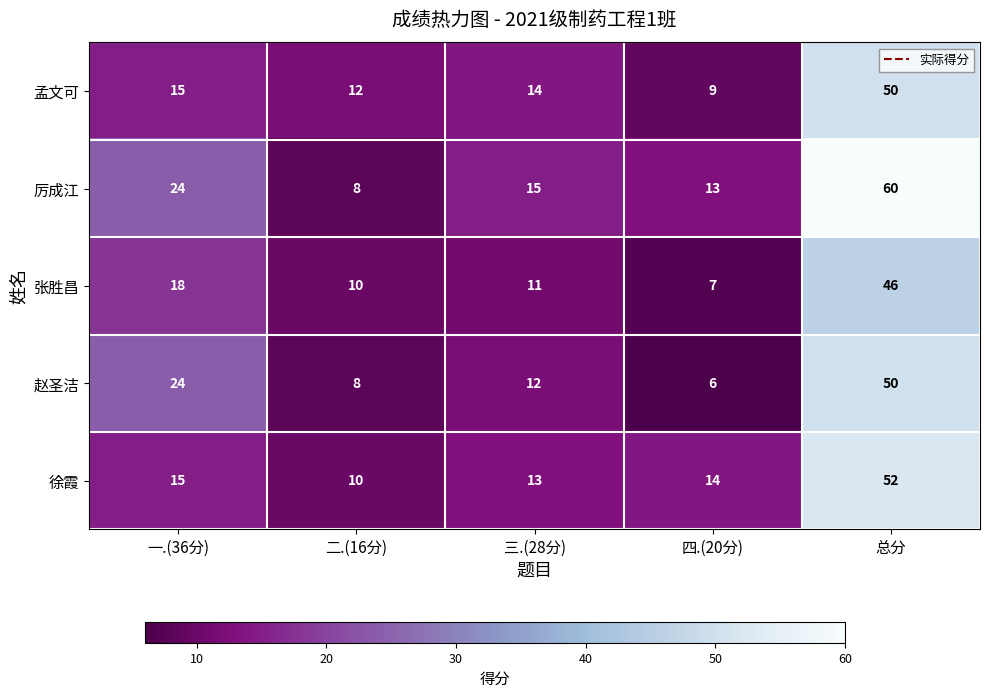

Which series has the largest total across all categories?

厉成江